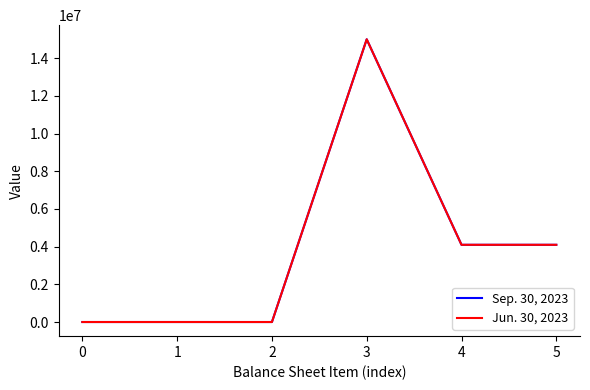

List the series in order of their overall mean, lowest first.

Sep. 30, 2023, Jun. 30, 2023